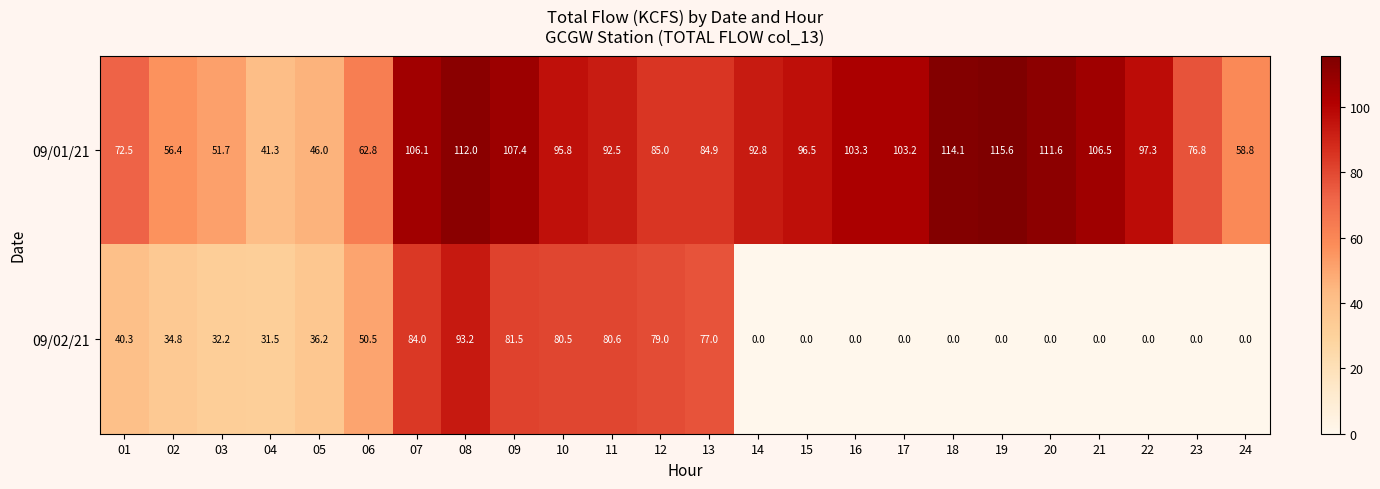

Which series has the largest range (max minus min)?

09/02/21